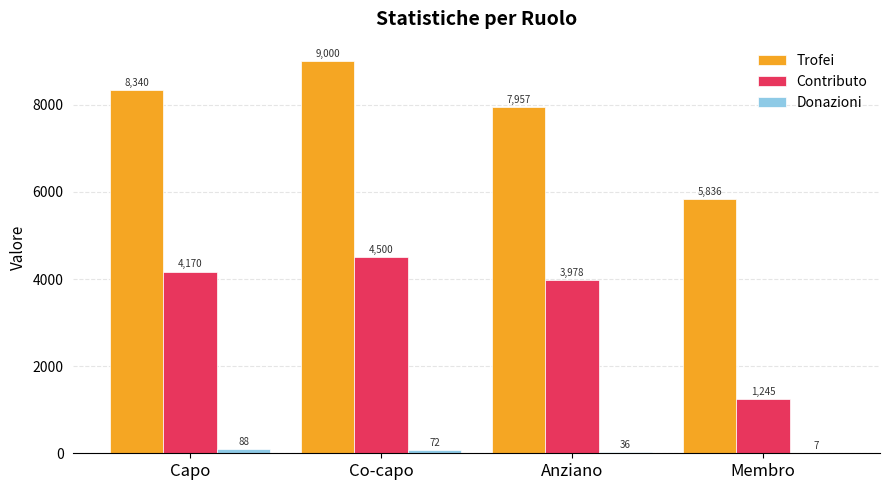

The value of Trofei at Anziano is 7957. True or false?

True